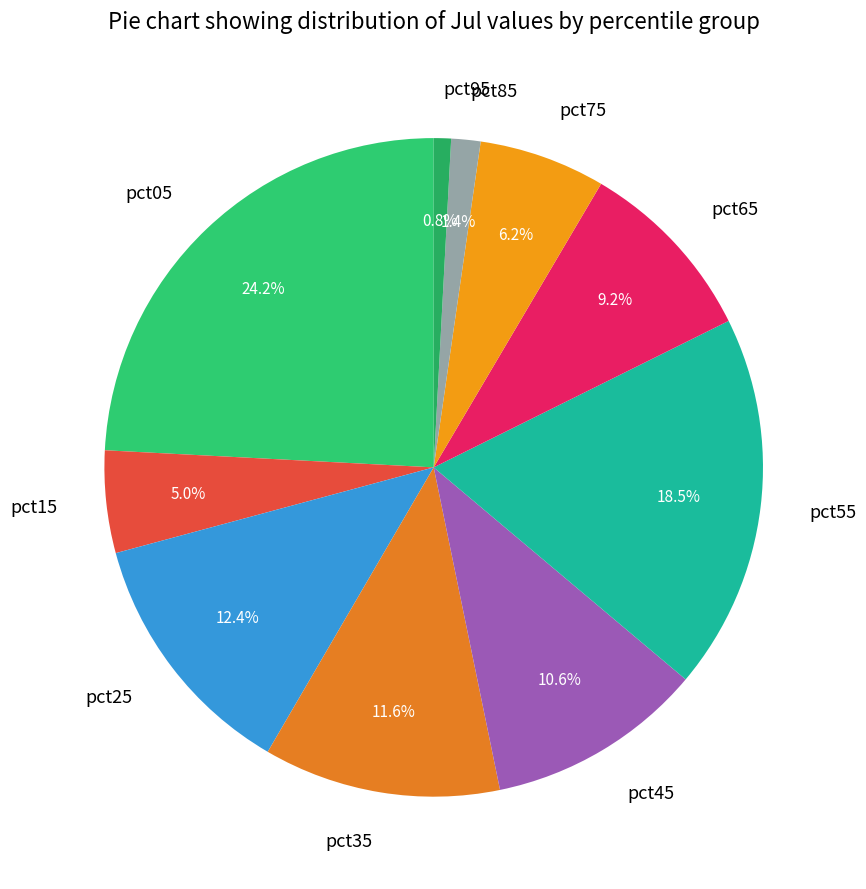

Which slice is the smallest?

pct95